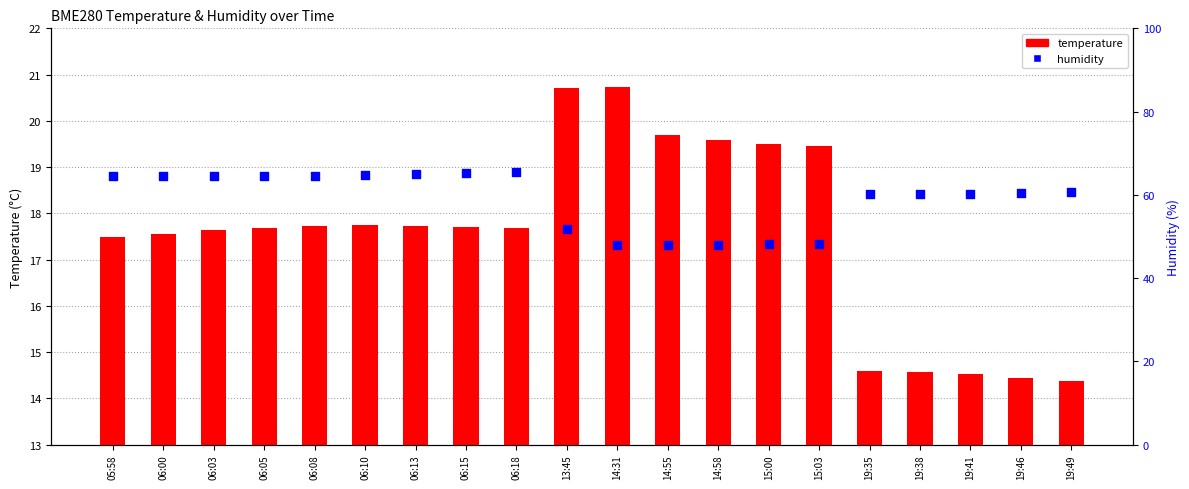

What are all the series names shown in the legend?

temperature, humidity